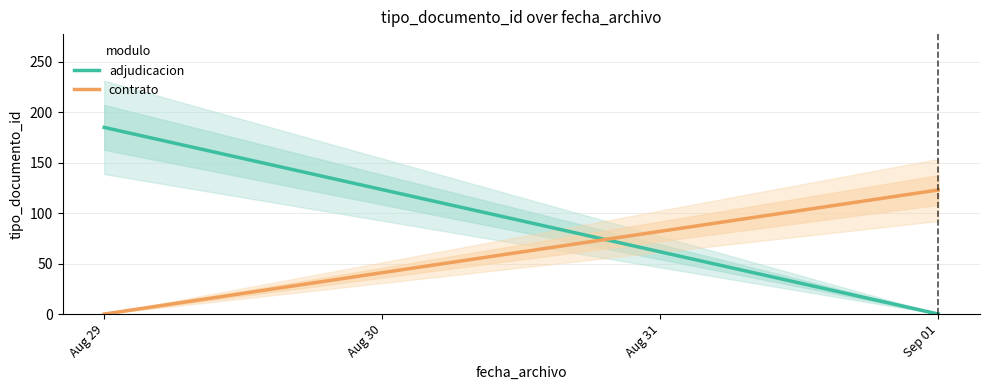

Count the number of categories in the chart.

2